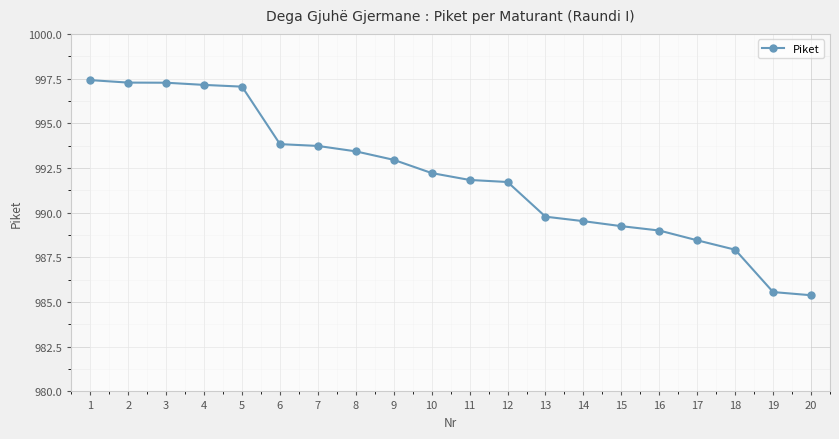

Which has a higher value, 2 or 15?

2